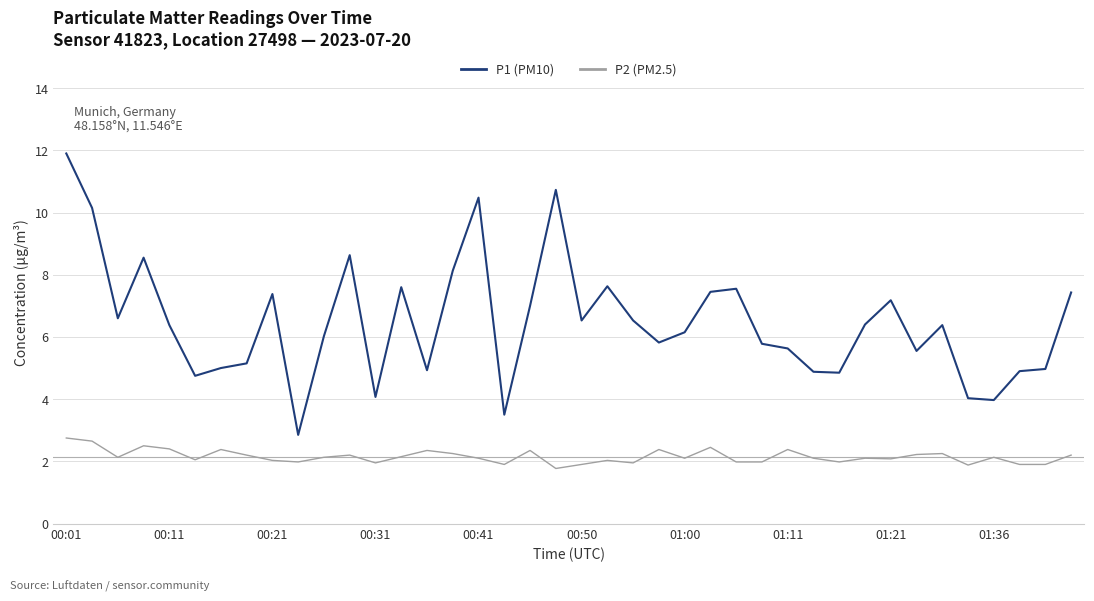

List the series in order of their peak value, lowest first.

P2 (PM2.5), P1 (PM10)